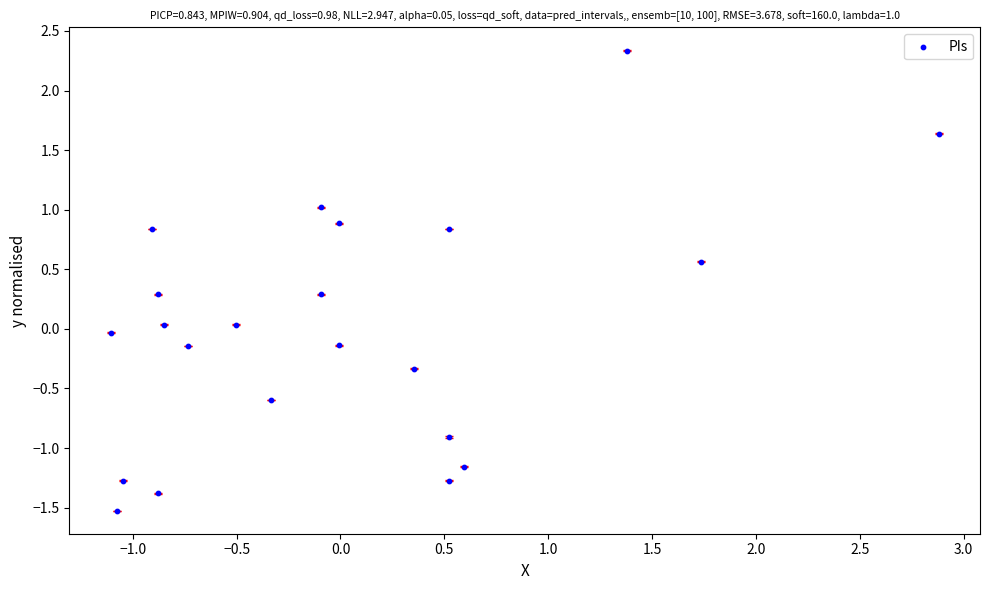

What is the range of Y values (max minus min)?

3.9